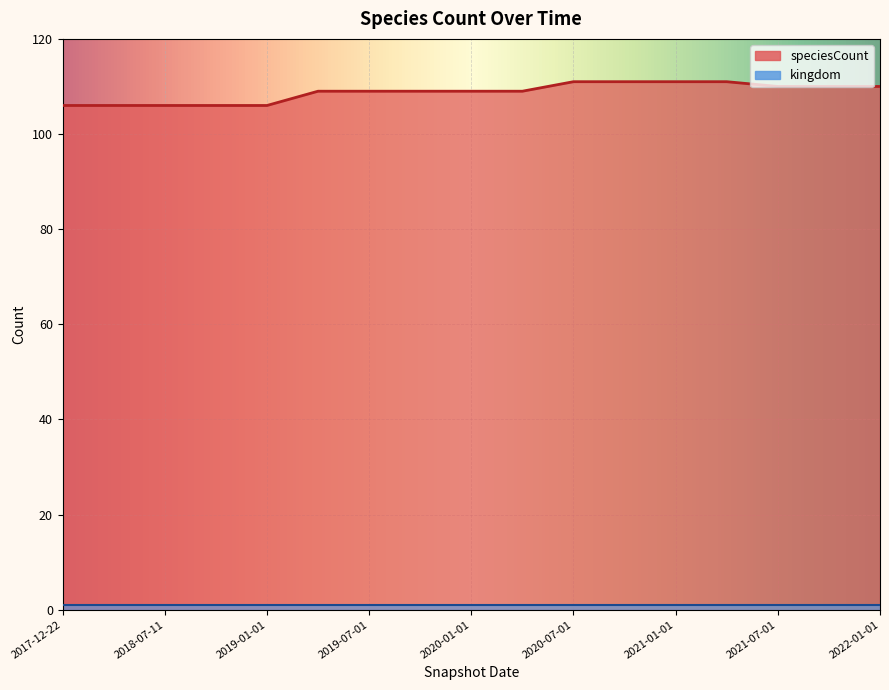

List the labels in order of value, largest first.

2020-07-01, 2020-10-01, 2021-01-01, 2021-04-01, 2021-07-01, 2021-10-01, 2022-01-01, 2019-04-06, 2019-07-01, 2019-10-09, 2020-01-01, 2020-04-01, 2017-12-22, 2018-04-09, 2018-07-11, 2018-09-28, 2019-01-01